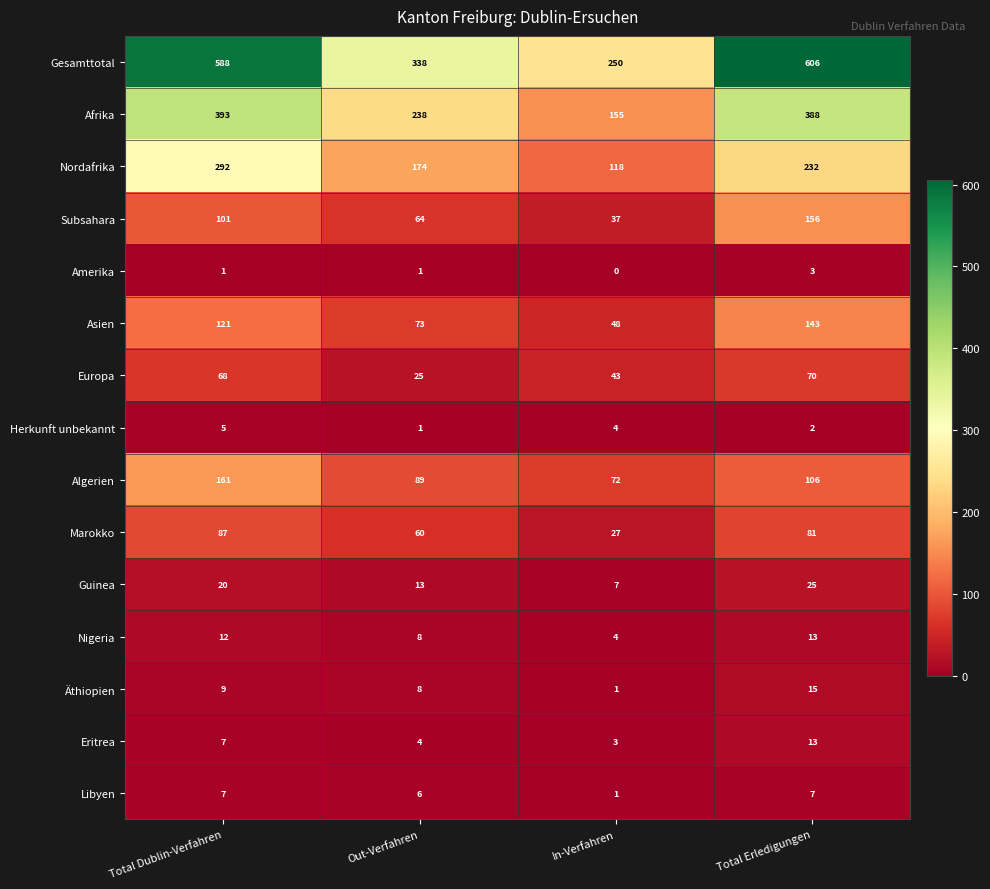

At which category is the sum across all series the highest?

Total Dublin-Verfahren